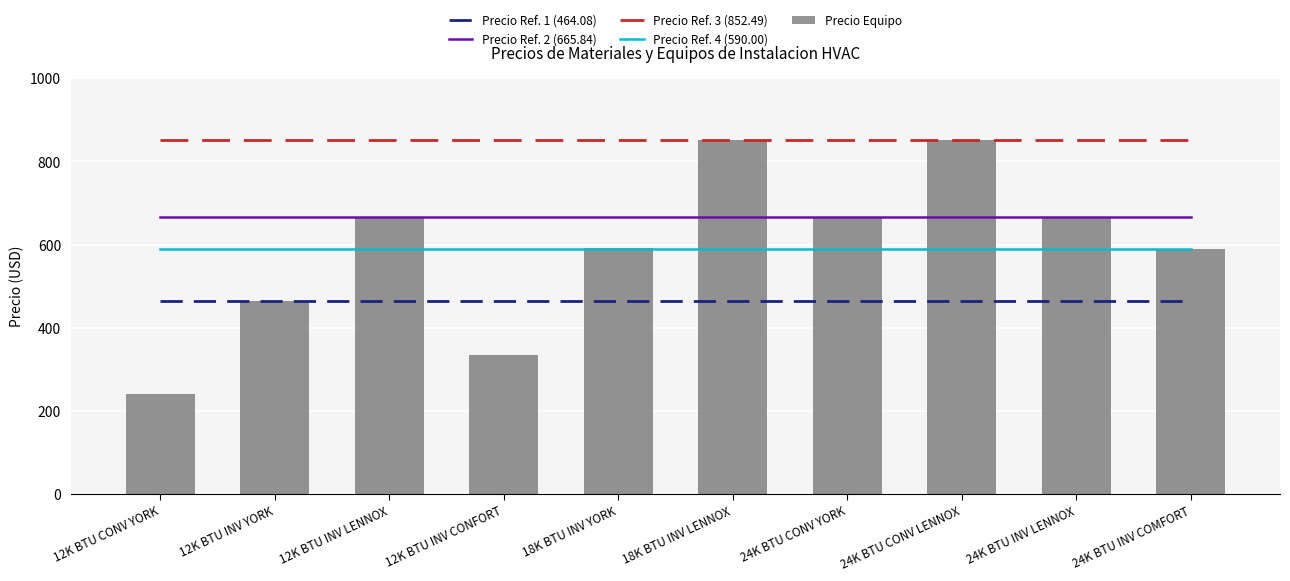

What position from the right is 12K BTU INV CONFORT?

7